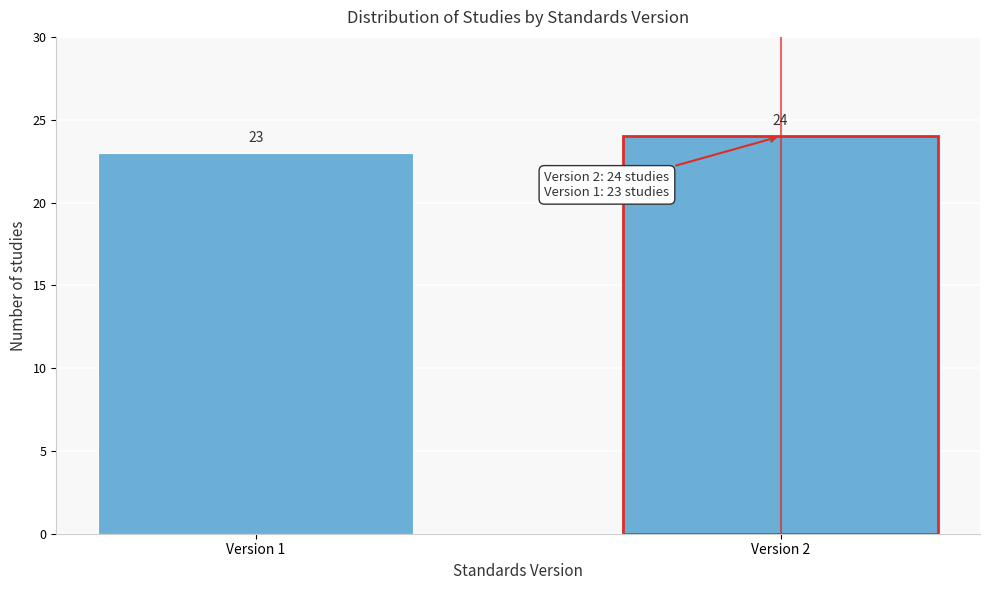

Reading right to left, list all the values displayed in this chart.

Version 2=24	Version 1=23